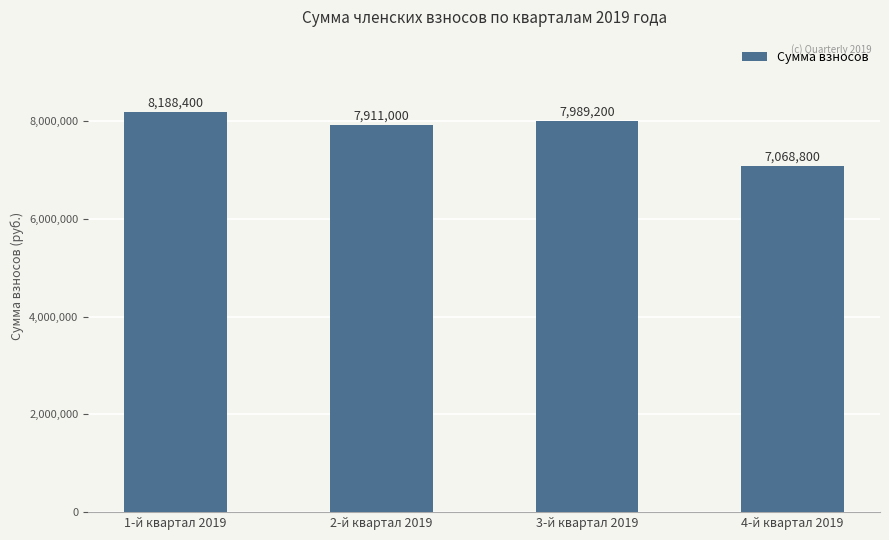

What position from the left is 1-й квартал 2019?

1